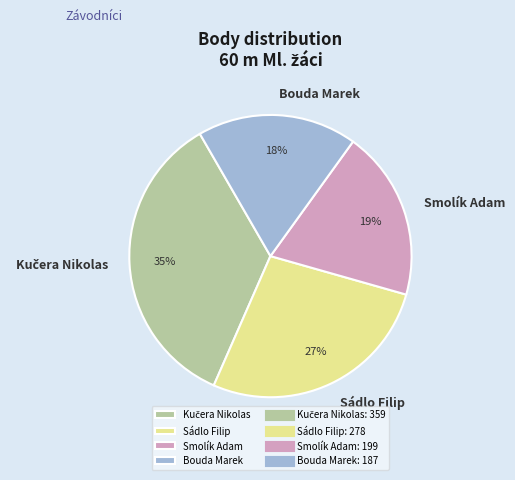

Is it true that Smolík Adam is 19% of the pie?

True